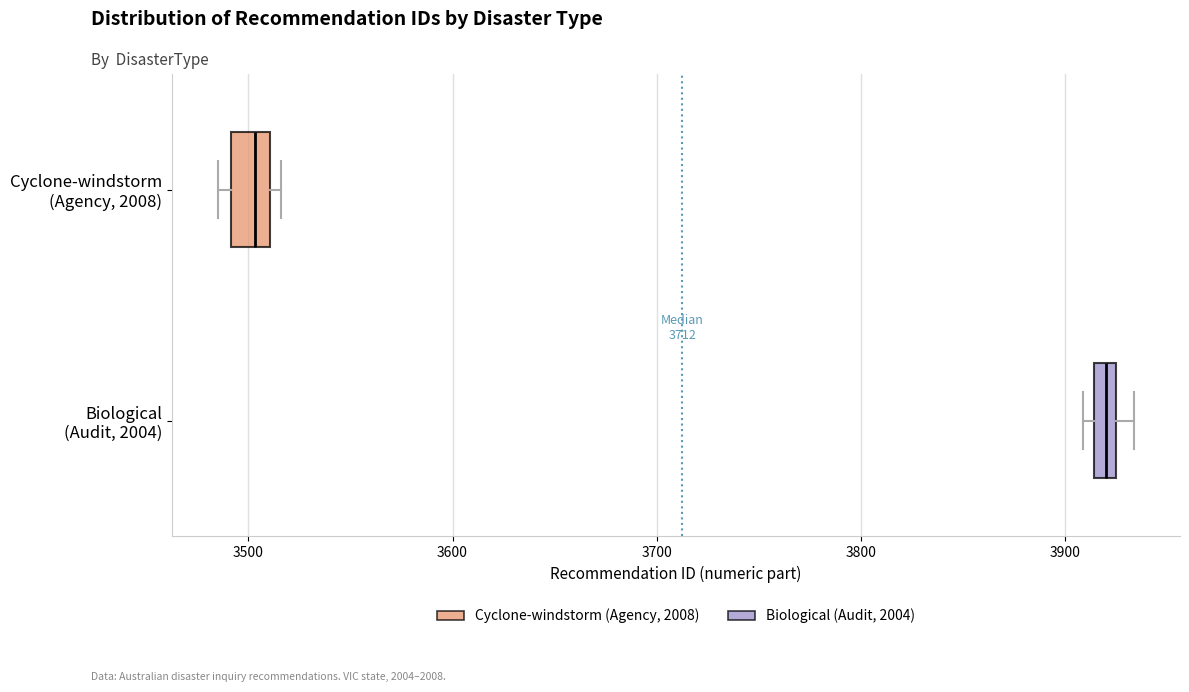

Which box has the furthest to the left median line?

Cyclone-windstorm (Agency, 2008)